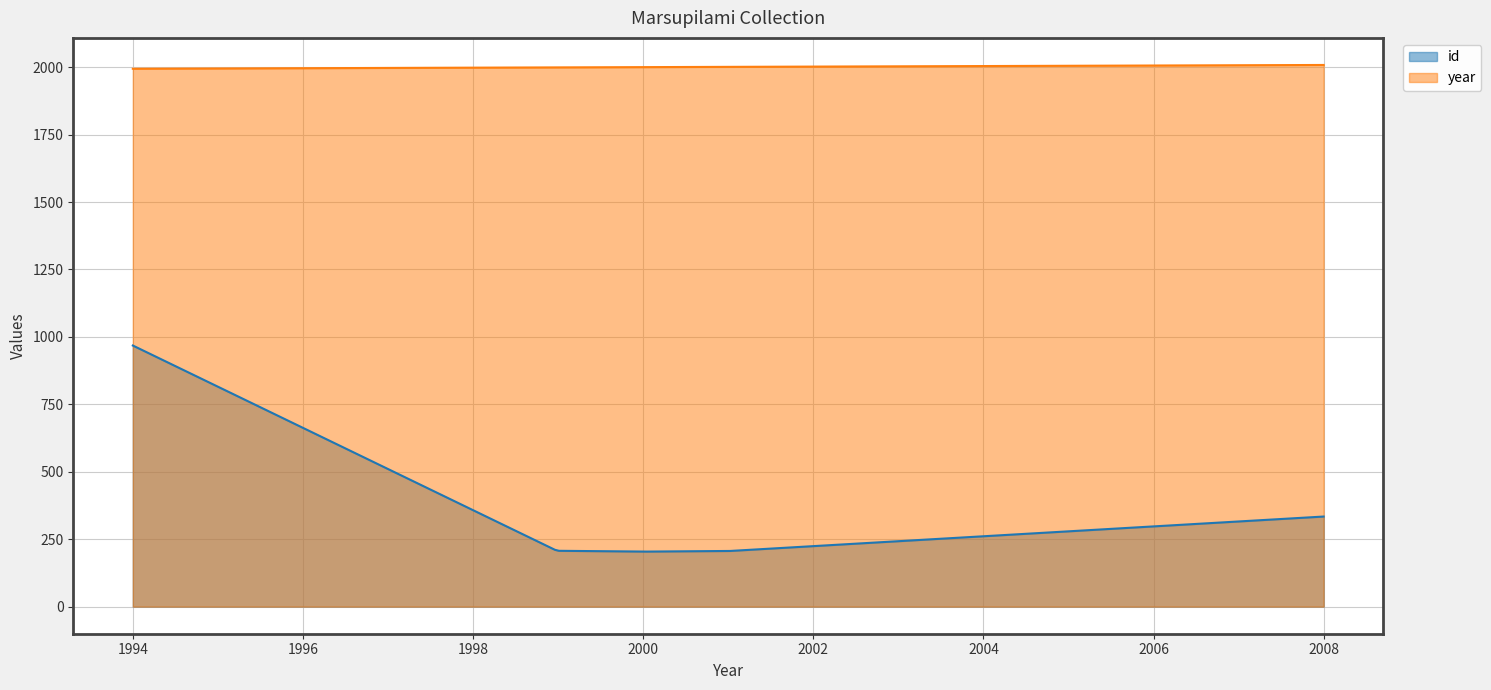

True or false: id and year cross at least once.

False